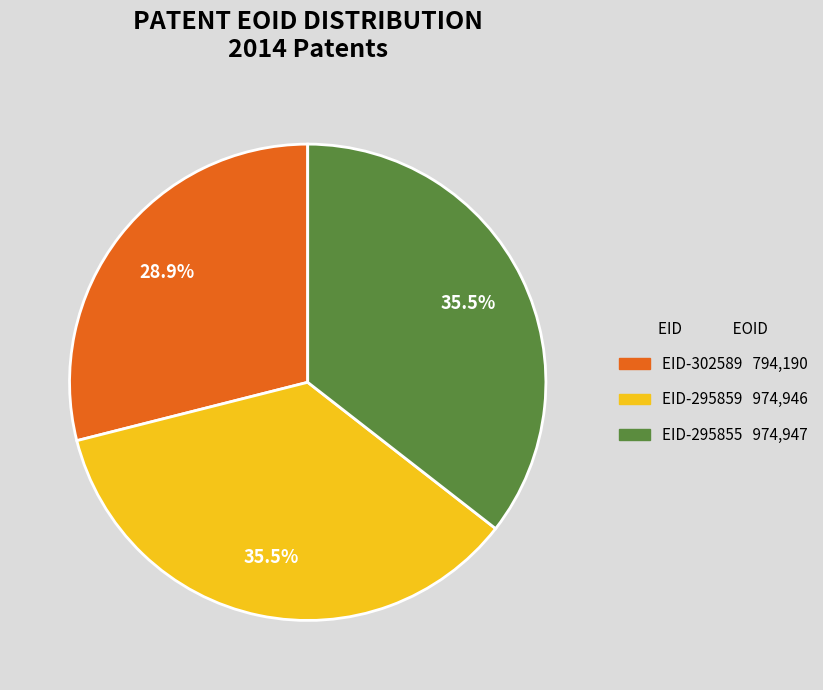

True or false: EID-302589 accounts for 44% of the total.

False